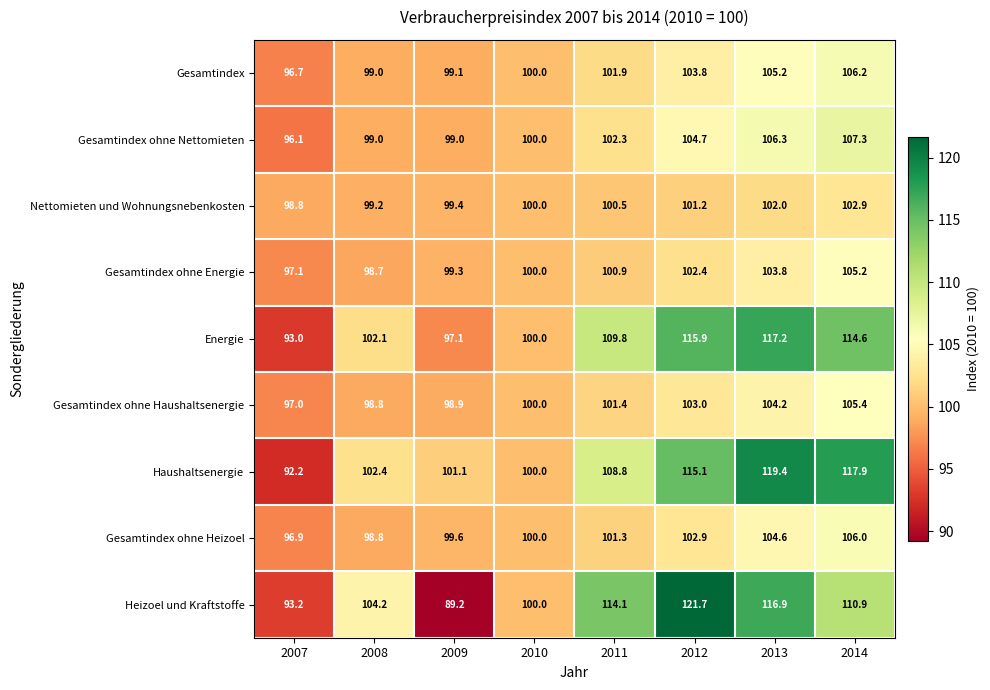

Where is Nettomieten und Wohnungsnebenkosten nearest to the value 100?

2010